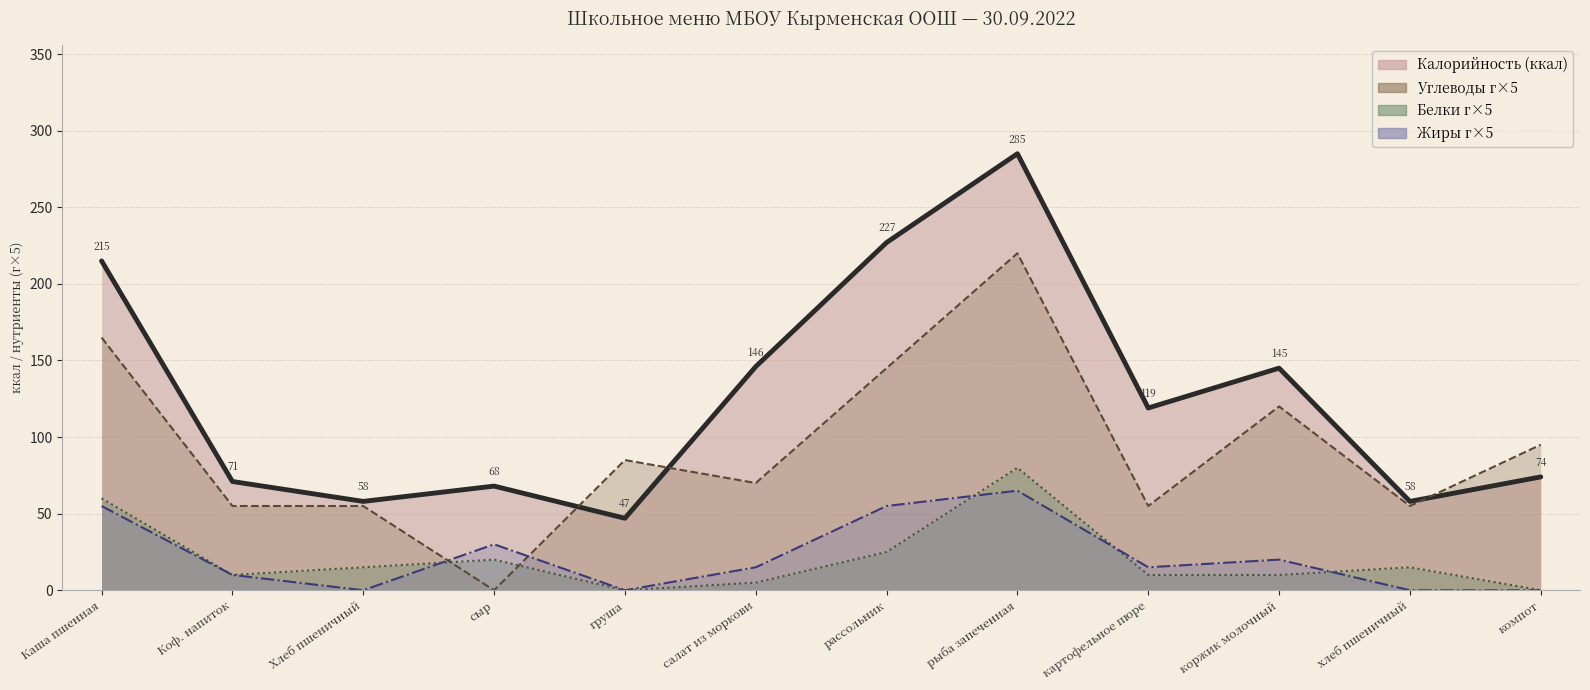

Rank the categories by Калорийность value from lowest to highest.

груша, Хлеб пшеничный, хлеб пшеничный, сыр, Коф. напиток, компот, картофельное пюре, коржик молочный, салат из моркови, Каша пшенная, рассольник, рыба запеченная